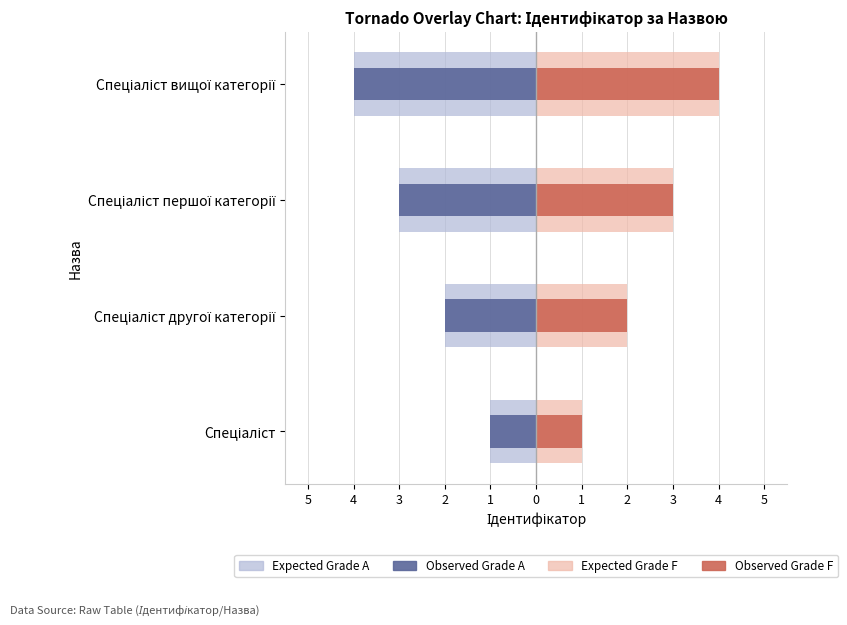

The Observed Grade F series shows 2 at Спеціаліст. True or false?

False